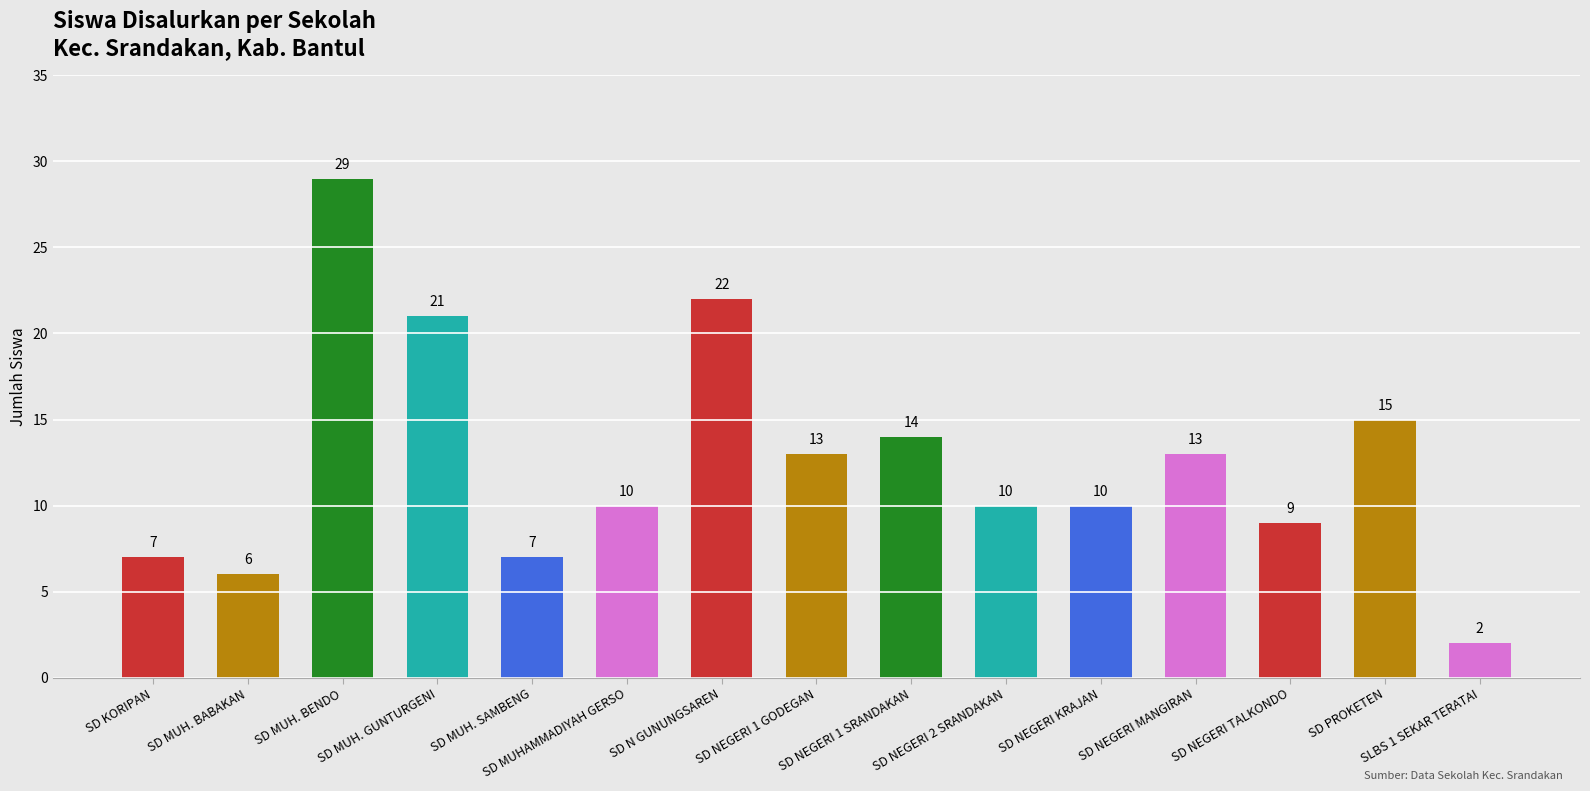

Is it true that the value at SD PROKETEN is 20?

False